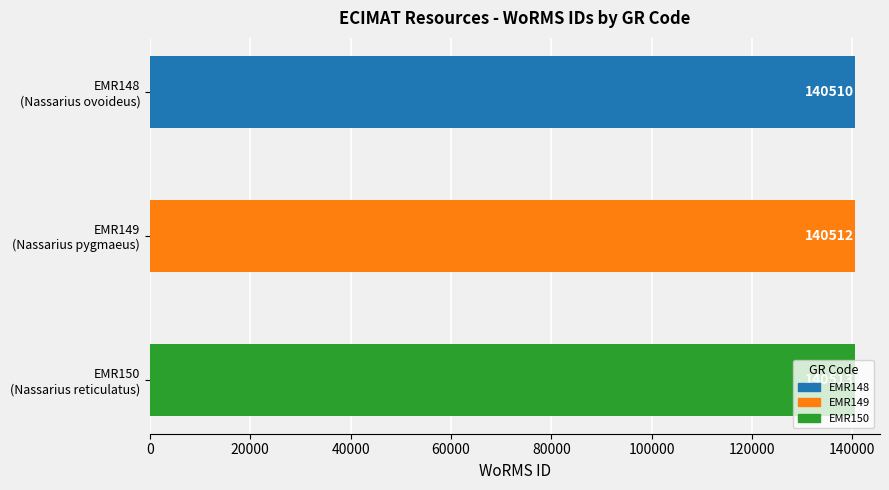

Rank the categories by value from highest to lowest.

EMR150
(Nassarius reticulatus), EMR149
(Nassarius pygmaeus), EMR148
(Nassarius ovoideus)